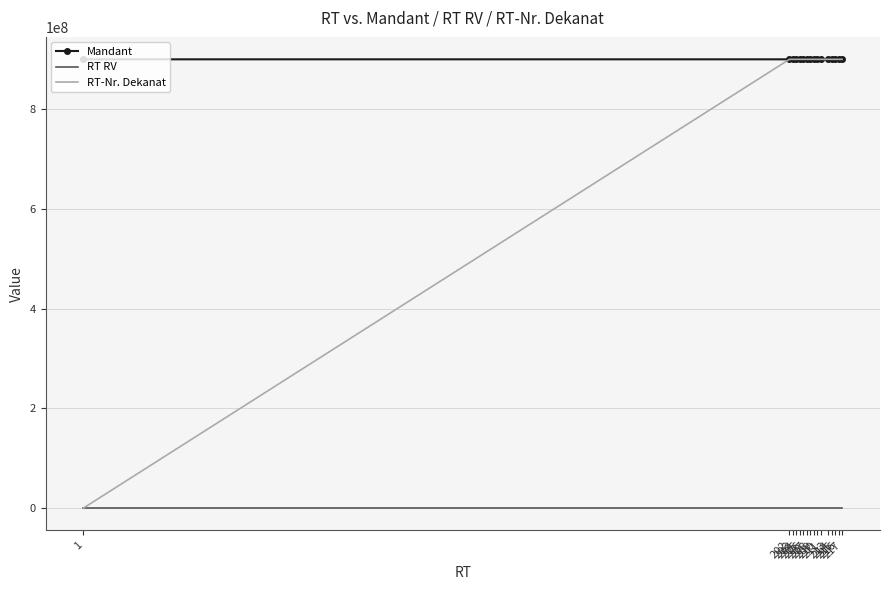

Which series has the largest total across all categories?

Mandant